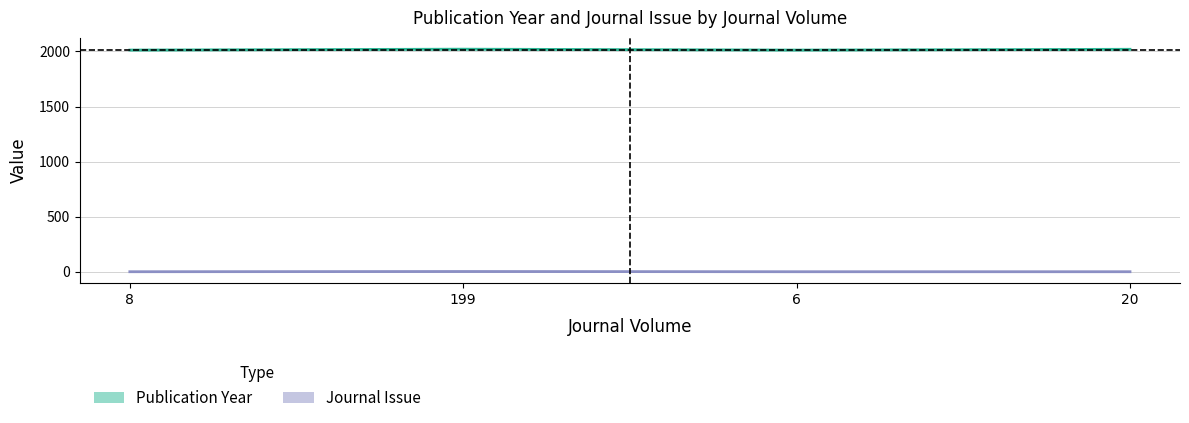

Which label corresponds to the largest value in the chart?

199